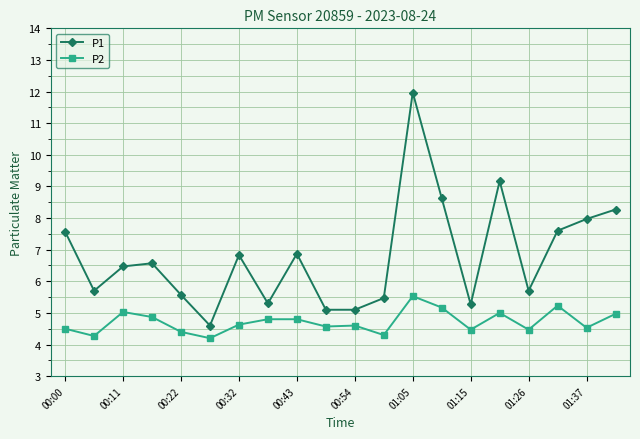

True or false: P1 has more than 2 points higher than both neighbors.

True